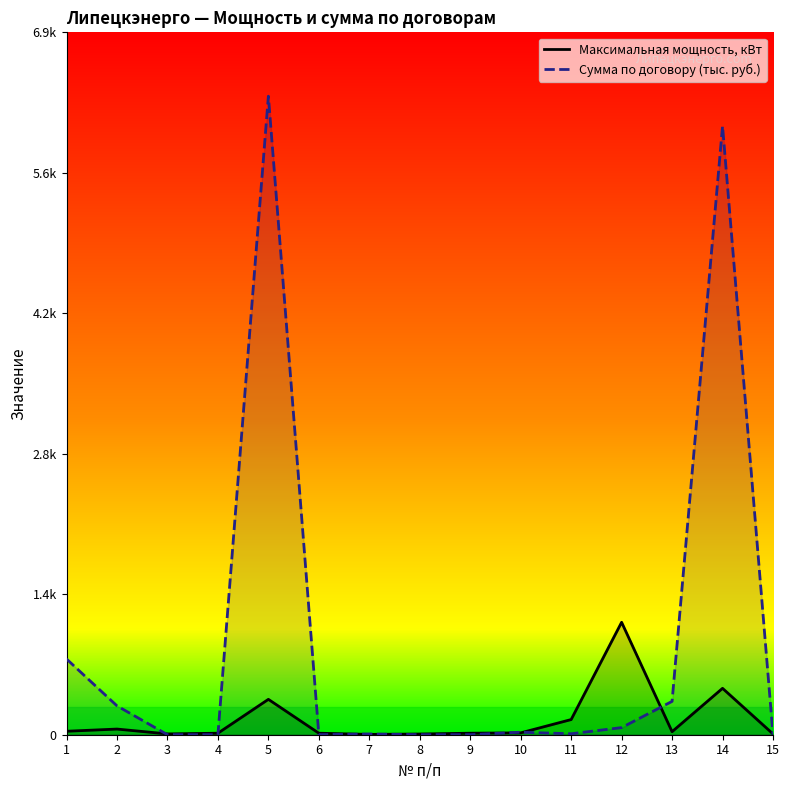

Which series has the largest total across all categories?

Сумма по договору (тыс. руб.)